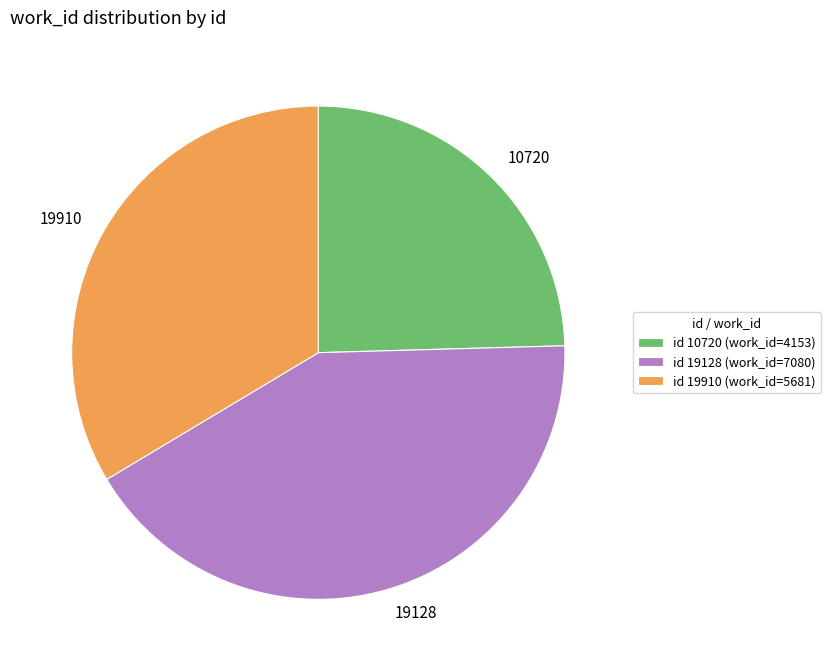

Does 19128 account for over 50% of the chart?

No